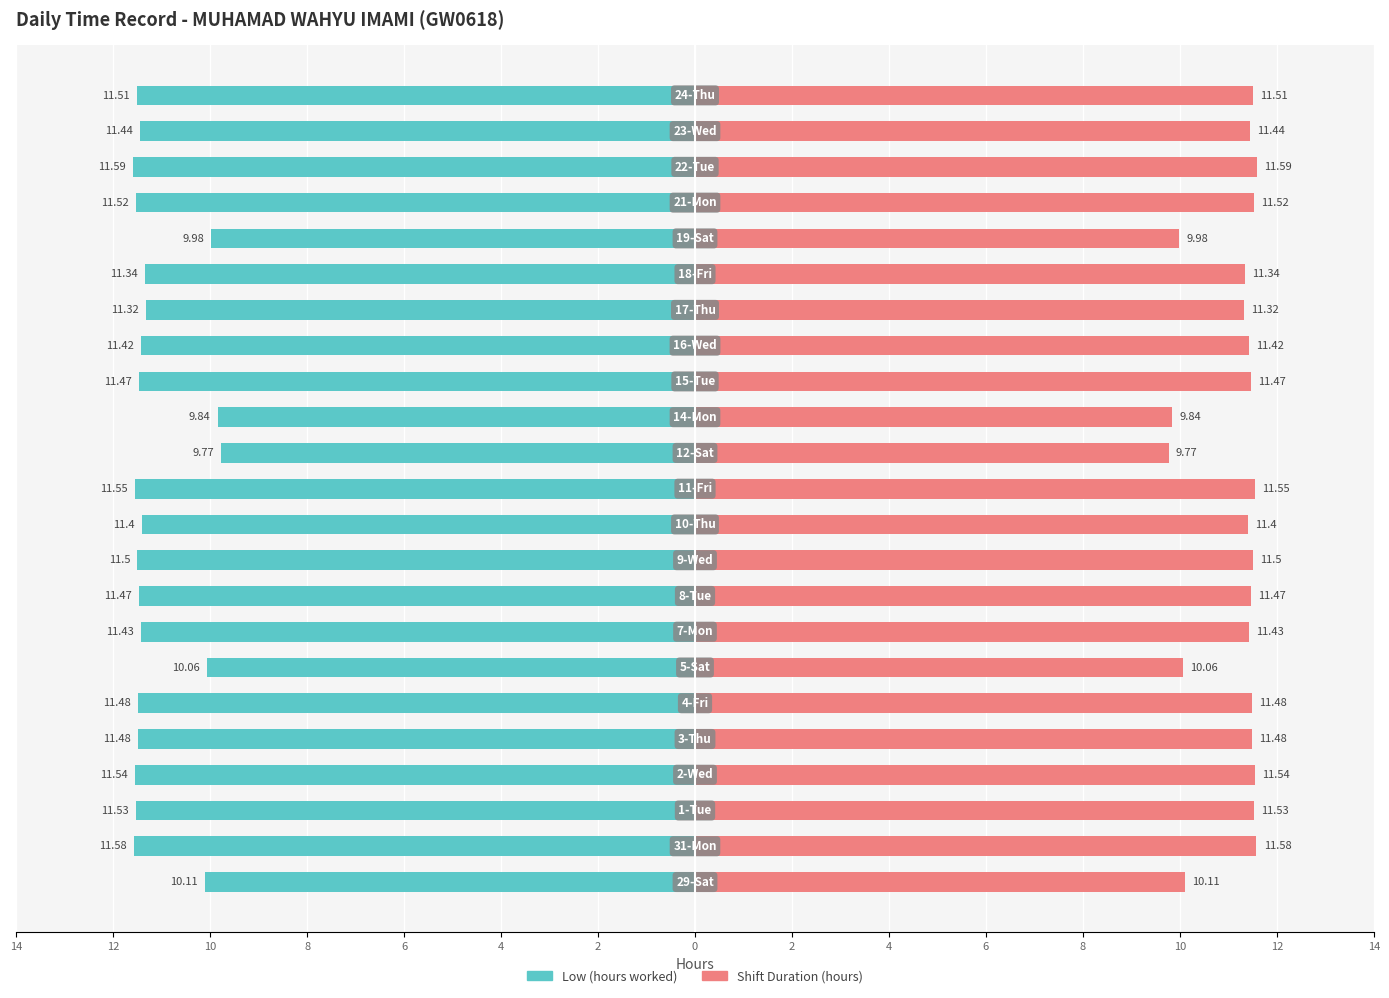

Rank the series by their maximum value, from lowest to highest.

Low (hours worked), Shift Duration (hours)